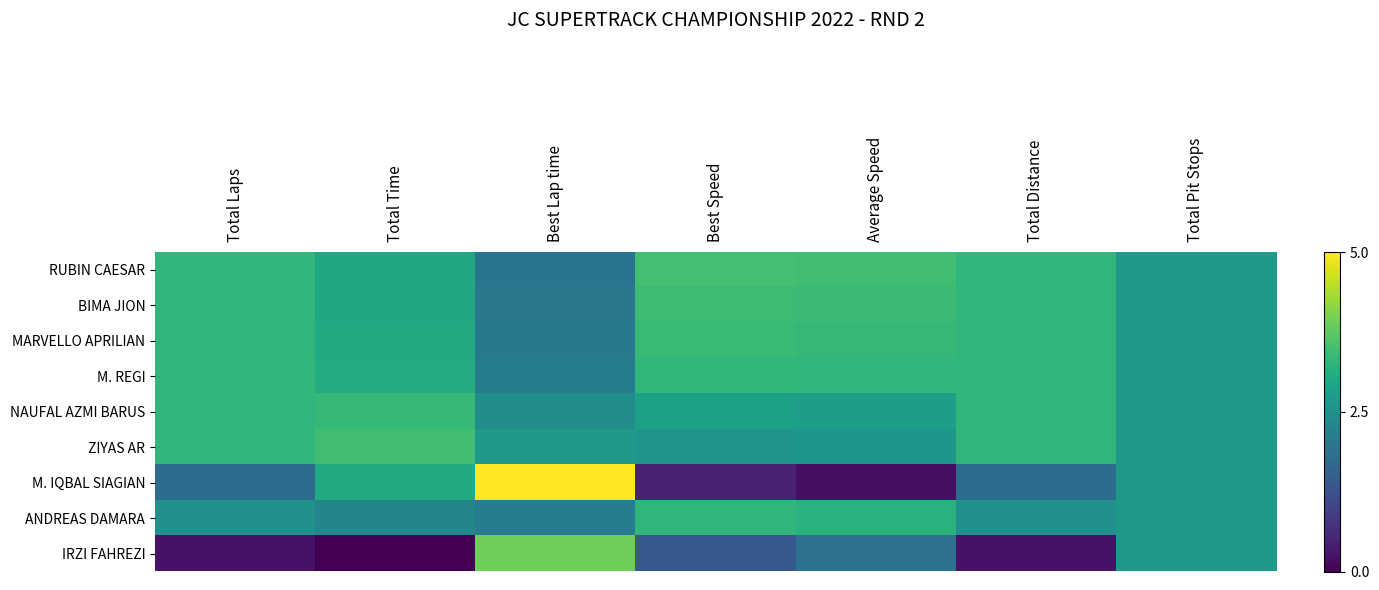

At which category is the sum across all series the highest?

Total Laps